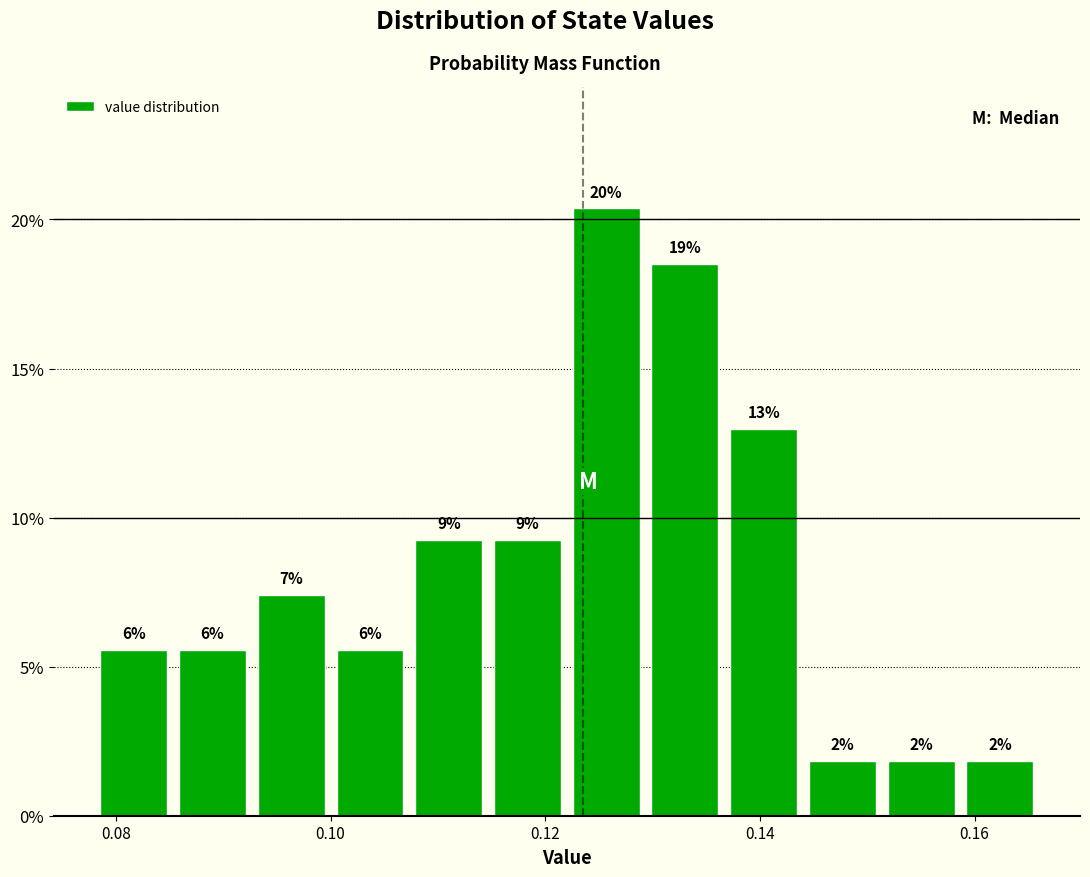

Around what value on the x-axis is the tallest bar? Give the approximate position of its centre, as read against the axis.

0.126